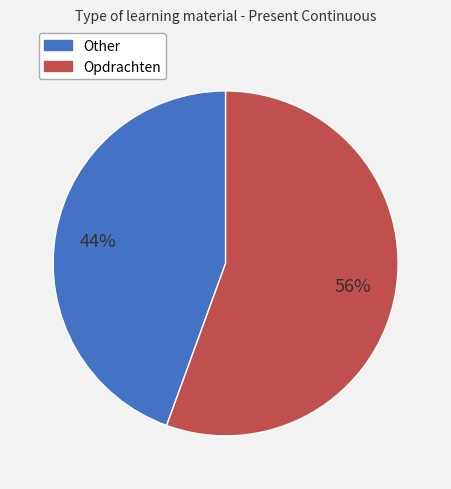

Does any single category account for the majority?

Yes